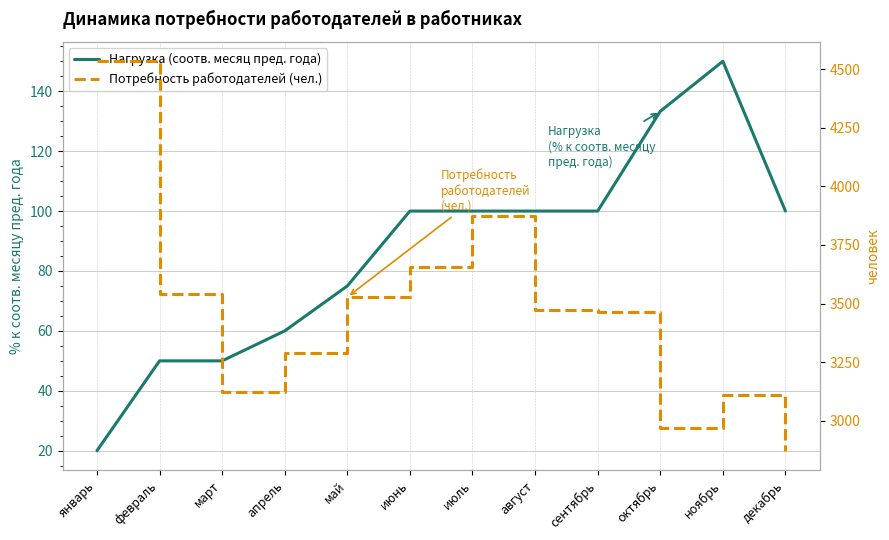

At how many categories does at least one series exceed 330?

12